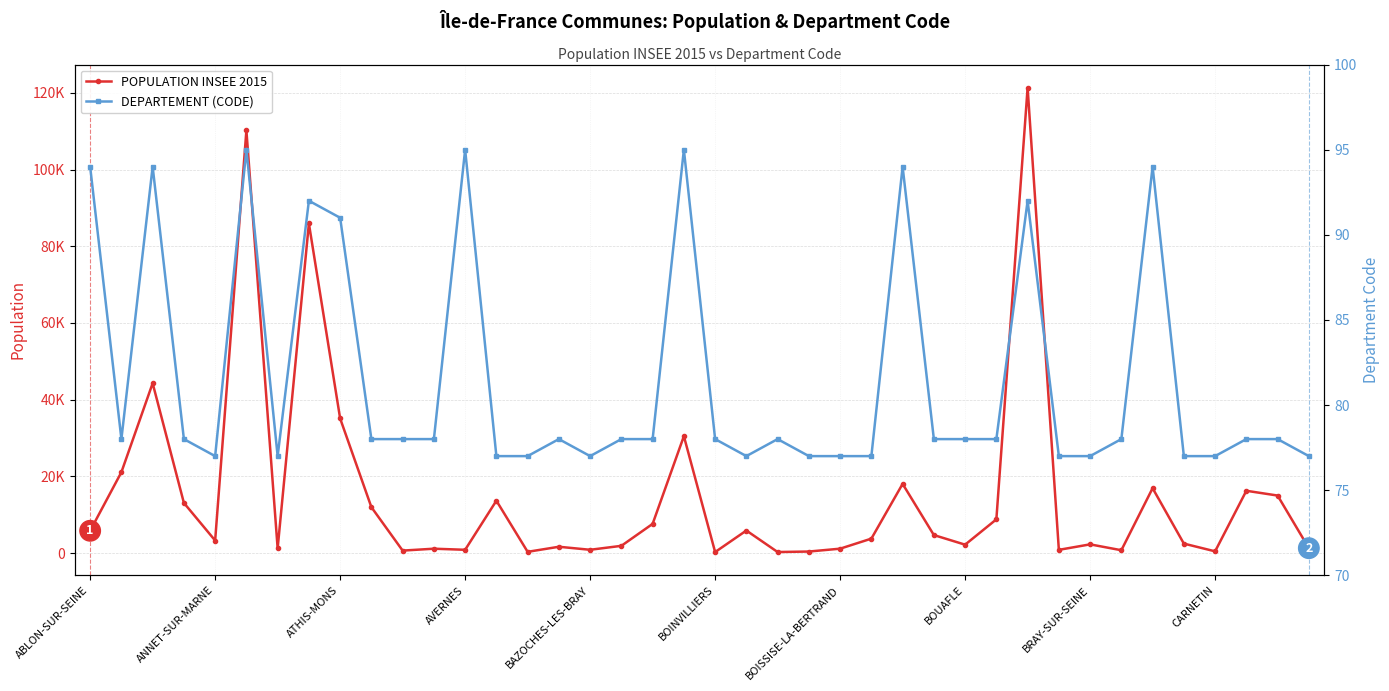

Reading left to right, what are all the values shown in this chart?

POPULATION INSEE 2015: 5818	21098	44287	13078	3274	110213	1234	85946	35101	11974	649	1142	857	13662	329	1649	862	1892	7618	30484	264	5882	275	404	1149	3768	18045	4700	2194	8795	121334	844	2276	743	16919	2472	455	16248	15003	1281
DEPARTEMENT (CODE): 94	78	94	78	77	95	77	92	91	78	78	78	95	77	77	78	77	78	78	95	78	77	78	77	77	77	94	78	78	78	92	77	77	78	94	77	77	78	78	77